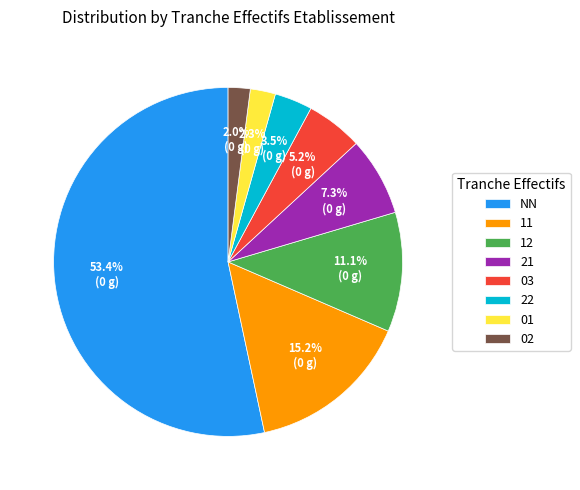

Which category has the biggest portion of the pie?

NN